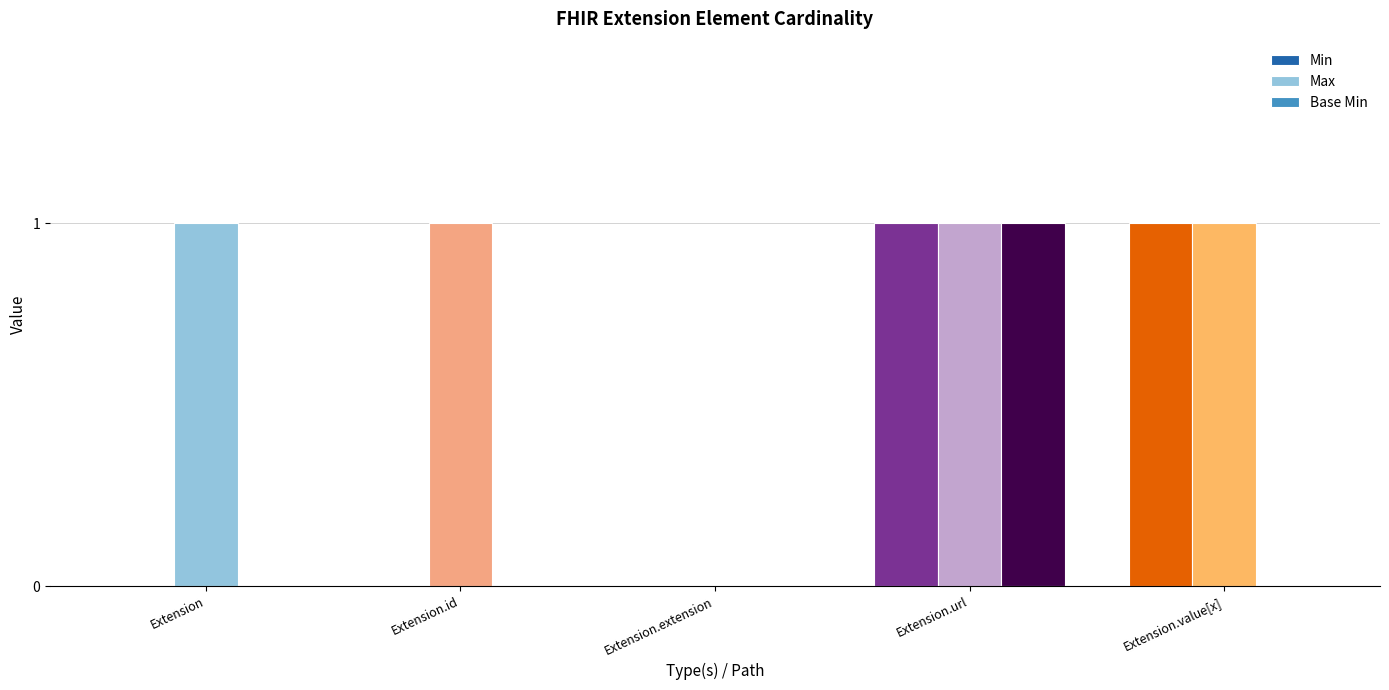

How many distinct data groups are displayed?

3